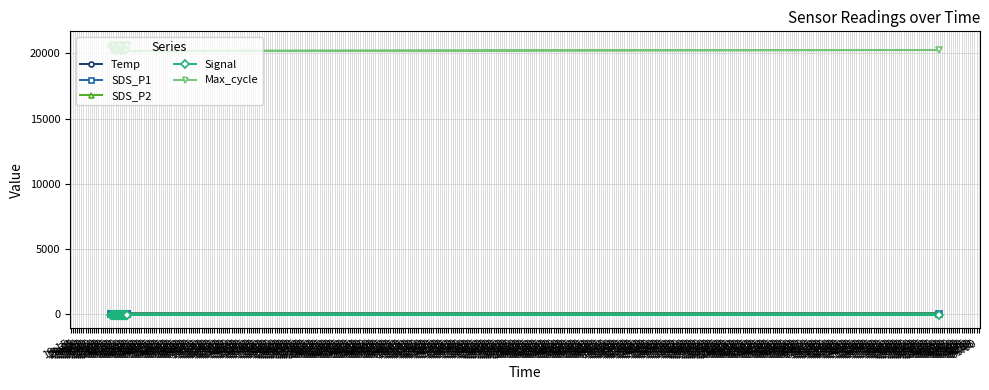

Reading right to left, extract all data points from this chart.

Temp: 9.7	9.7	9.7	9.7	9.7	9.7	9.8	9.8	9.9	9.9	9.9	9.9	9.9	9.9	9.9	10.0	10.1	10.2	10.3	10.4	10.5	10.5	10.5	10.5	10.5	10.7	10.7	10.7	10.7	10.6	10.6	10.7	10.7	10.8	10.9	10.9	10.9	11.0	11.0	10.9
SDS_P1: 5.6	6.2	5.7	5.1	5.2	4.7	5.0	5.1	5.0	4.6	4.5	4.9	5.3	5.2	5.0	4.9	5.2	5.0	5.3	4.9	5.2	4.4	4.6	5.4	4.5	4.3	4.4	4.6	4.7	4.1	4.2	5.1	4.3	4.0	4.3	4.6	3.8	4.0	5.0	3.5
SDS_P2: 4.8	5.0	5.0	4.5	4.5	4.2	4.4	4.5	4.2	4.2	4.1	4.4	4.7	4.7	4.5	4.3	4.7	4.5	4.5	4.4	4.3	4.0	4.1	4.0	4.0	4.0	3.8	3.9	4.2	3.7	3.8	4.1	3.9	3.6	3.8	3.9	3.5	3.6	3.8	3.2
Signal: -59.0	-58.0	-58.0	-58.0	-58.0	-59.0	-59.0	-58.0	-59.0	-59.0	-58.0	-58.0	-58.0	-58.0	-58.0	-58.0	-59.0	-59.0	-59.0	-59.0	-60.0	-59.0	-59.0	-59.0	-58.0	-59.0	-59.0	-58.0	-58.0	-59.0	-58.0	-59.0	-58.0	-59.0	-59.0	-59.0	-60.0	-59.0	-60.0	-59.0
Max_cycle: 20566.0	20645.0	20165.0	20170.0	20165.0	20258.0	20264.0	20522.0	20184.0	20209.0	20169.0	20165.0	20216.0	20291.0	20188.0	20176.0	20177.0	20576.0	20661.0	20188.0	20630.0	20170.0	20564.0	20181.0	20177.0	20180.0	20654.0	20201.0	20177.0	20272.0	20181.0	20185.0	20261.0	20197.0	20615.0	20660.0	20649.0	20262.0	20307.0	20503.0